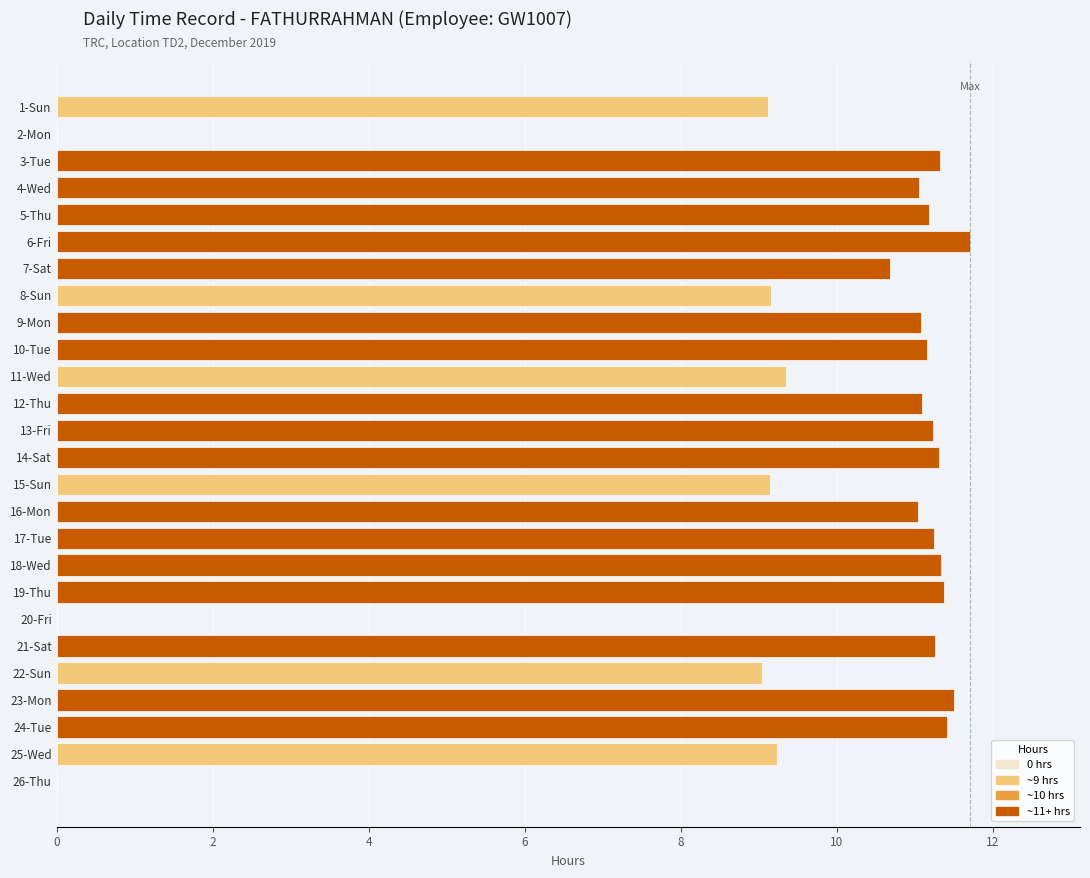

What is the sum of all values?

246.0